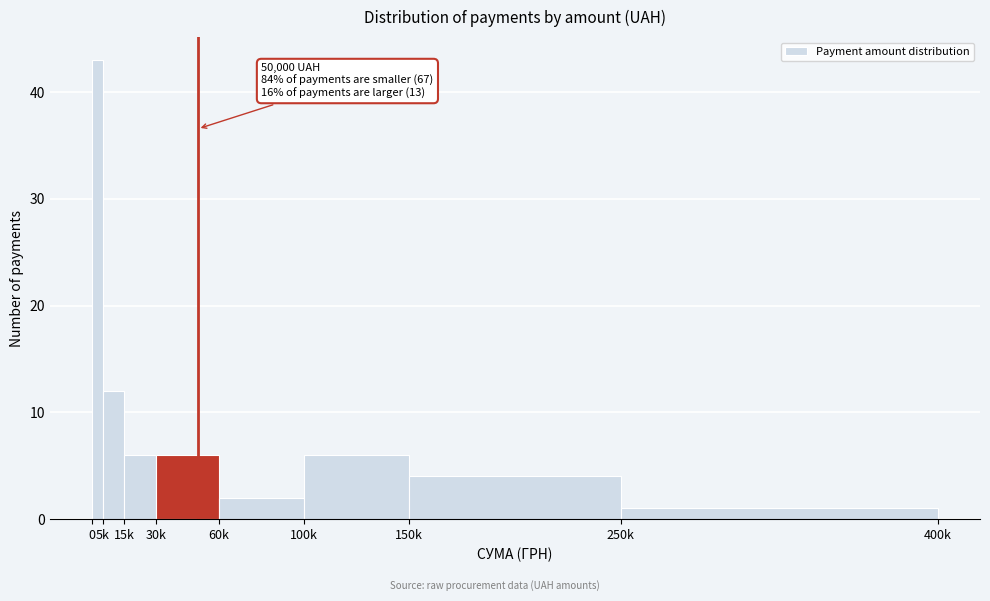

Reading left to right, extract all data points from this chart.

43	12	6	6	2	6	4	1